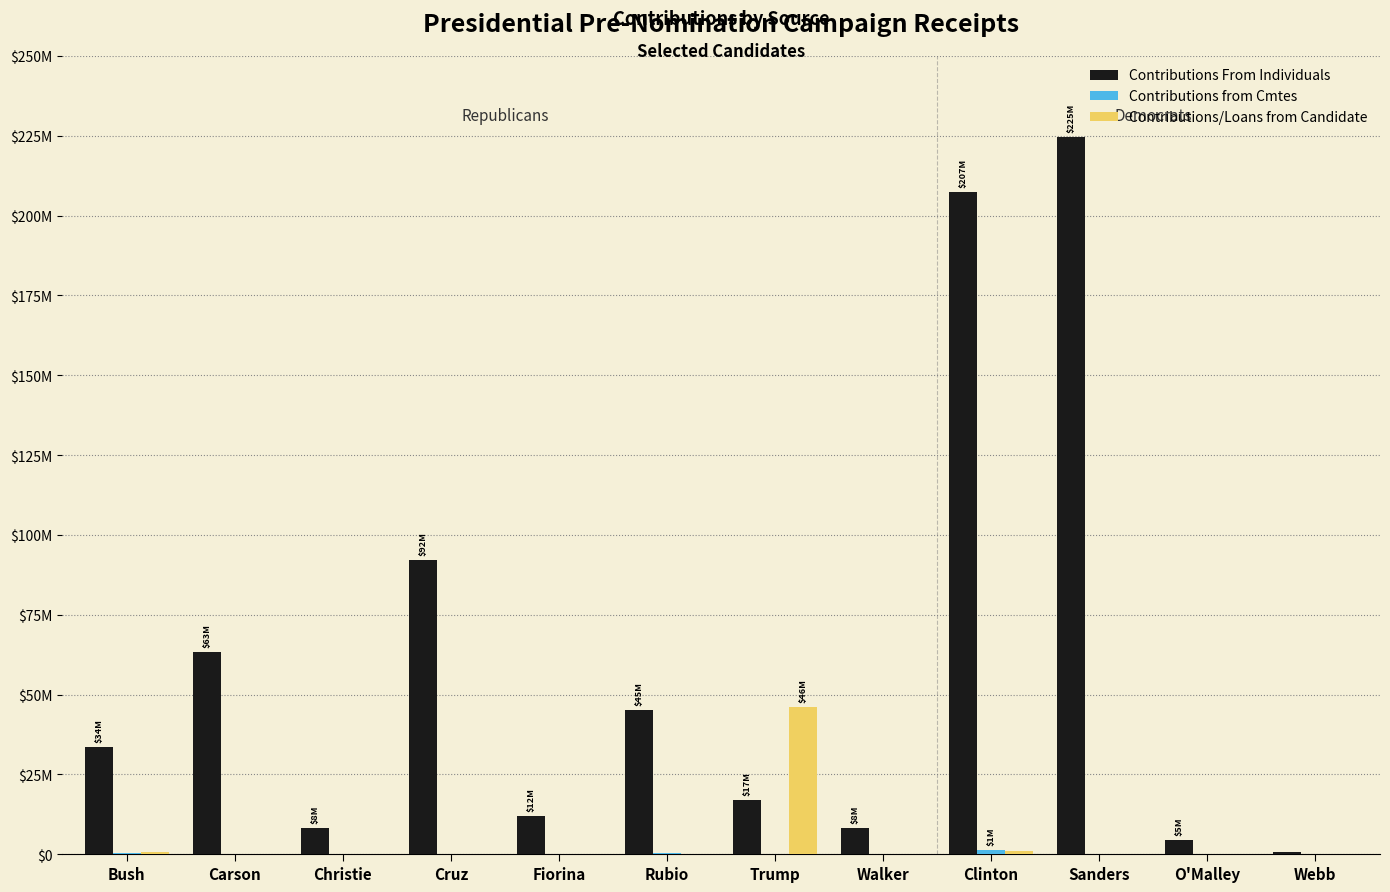

What is the highest value of the Contributions/Loans from Candidate series?

46098693.6